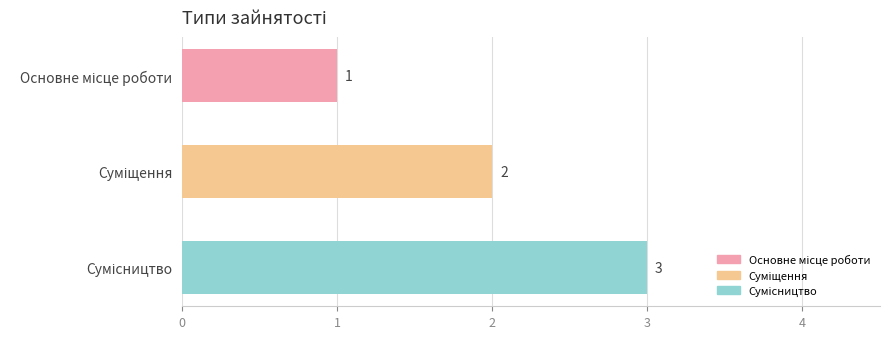

What is the sum of all values?

6